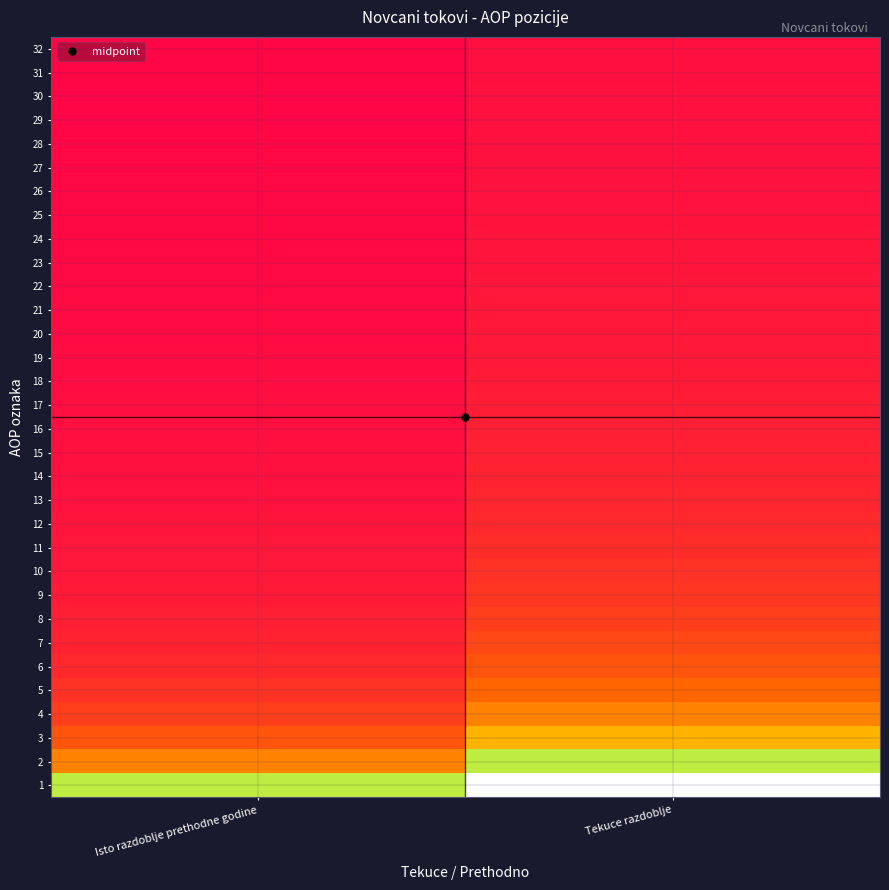

At which category does the chart reach its peak across all series?

Tekuce razdoblje